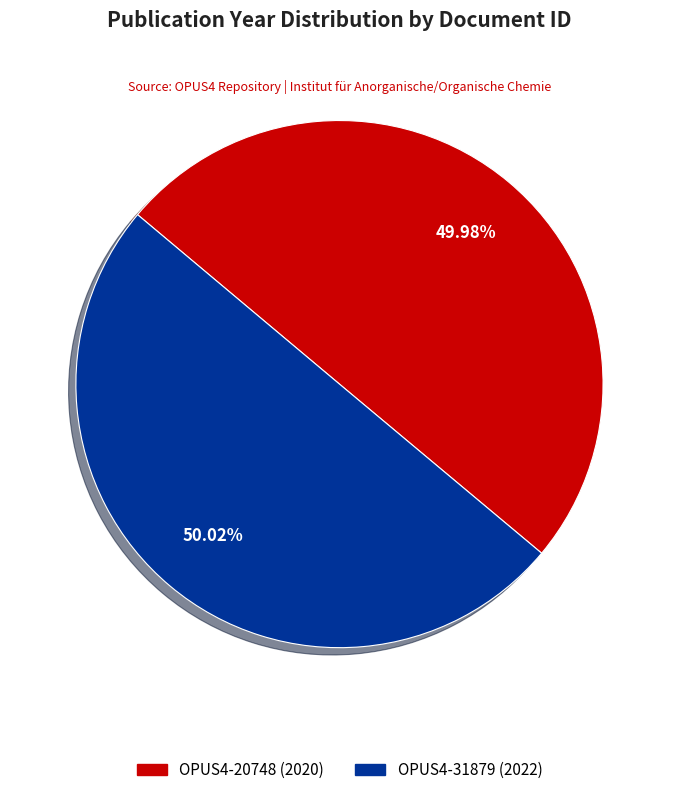

Does any single category account for the majority?

Yes